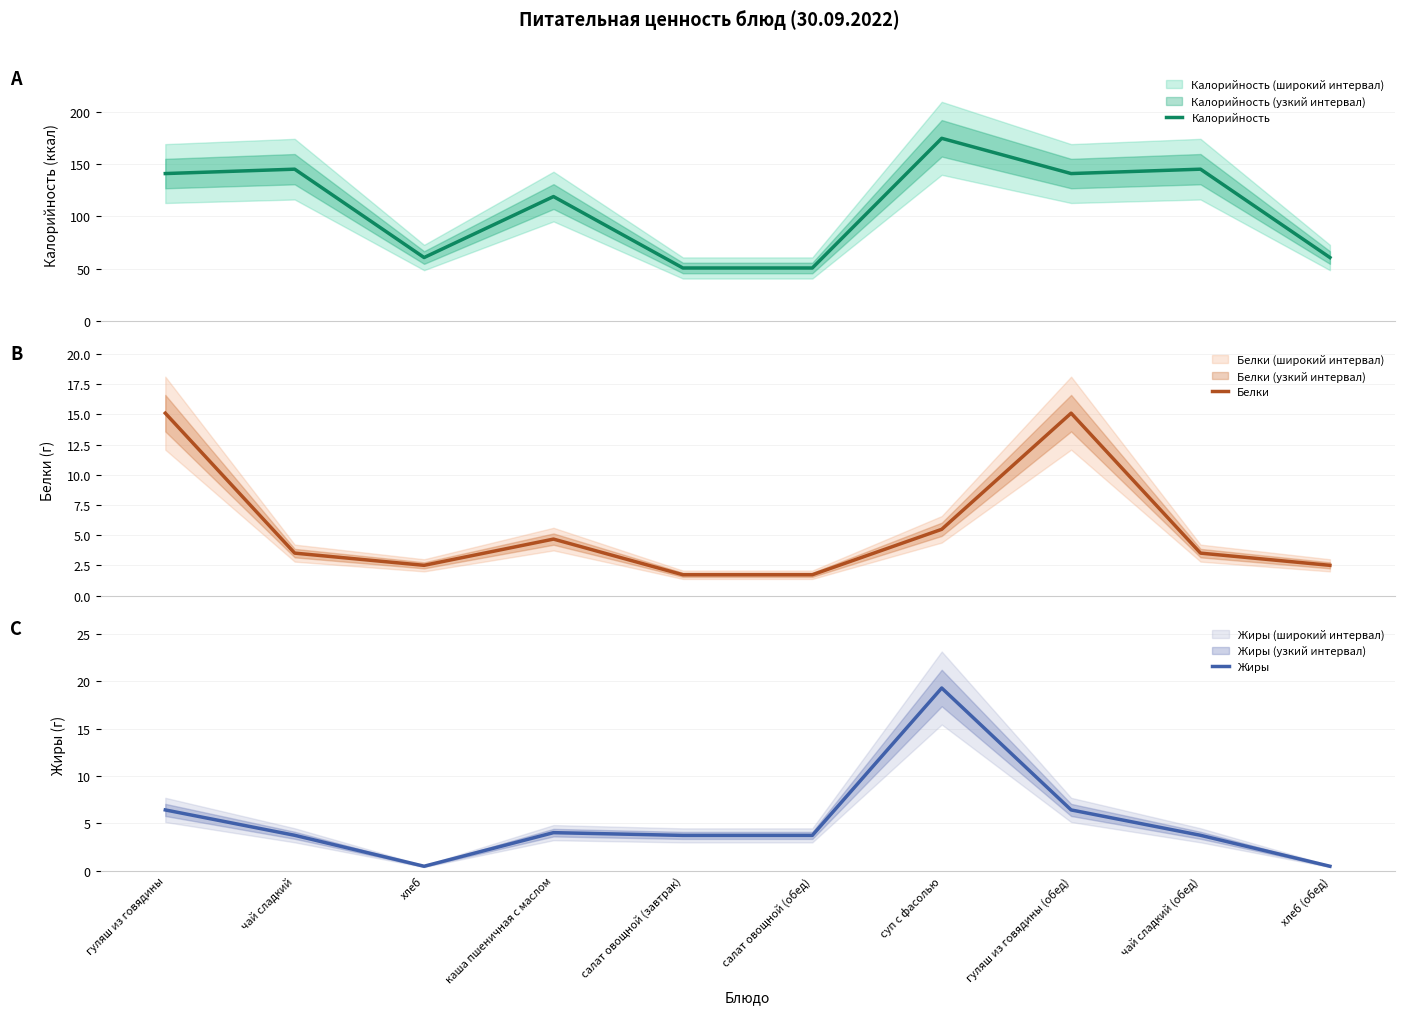

What is the smallest value displayed?

0.5